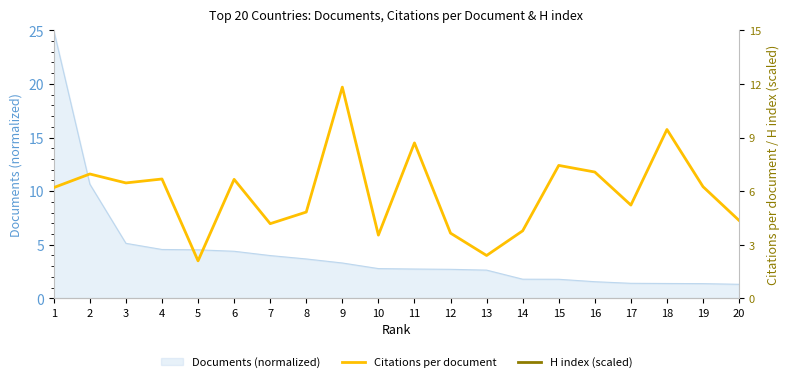

Is it true that Citations per document equals 9.4 at 18?

True